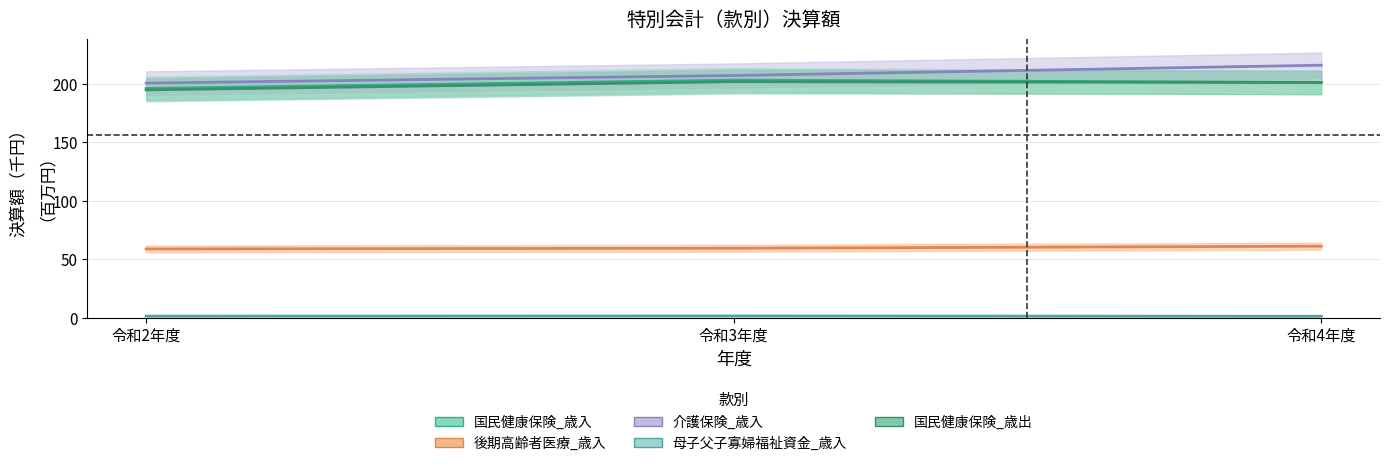

Which series changed the most between 令和2年度 and 令和4年度?

介護保険_歳入